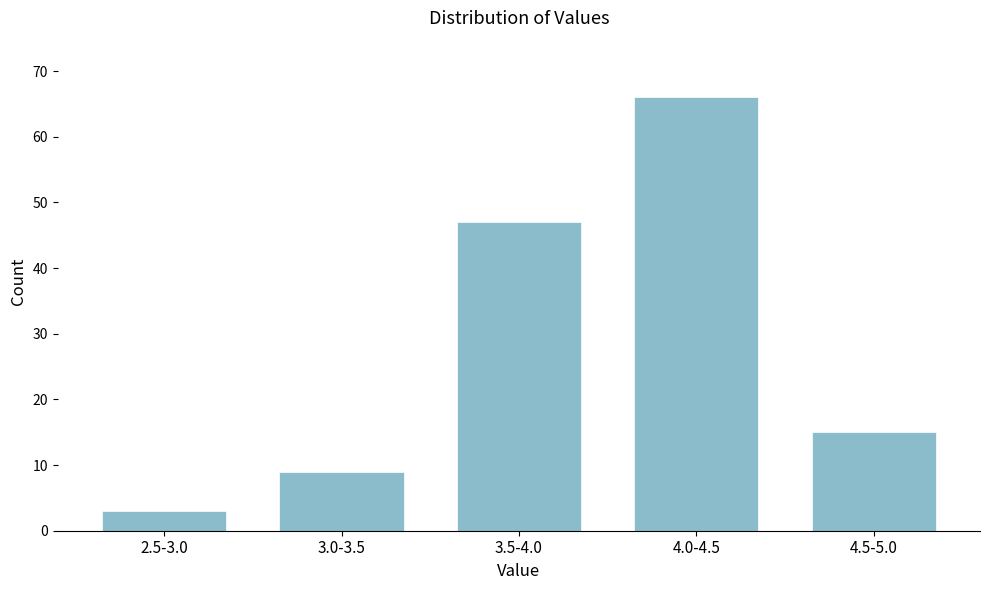

Reading right to left, extract all data points from this chart.

15	66	47	9	3